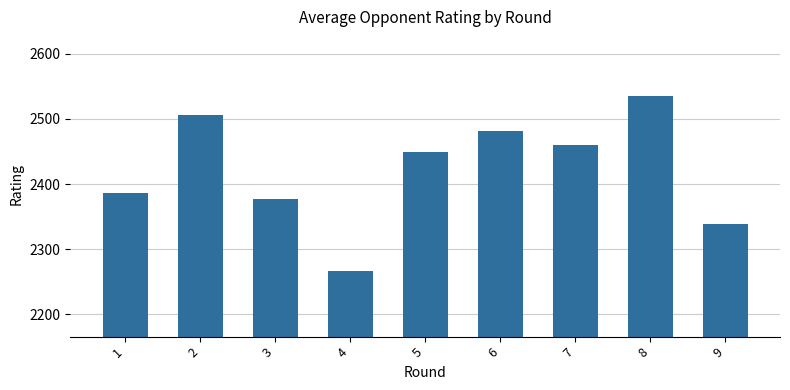

The chart shows a value of 2265.8 at 4. True or false?

True